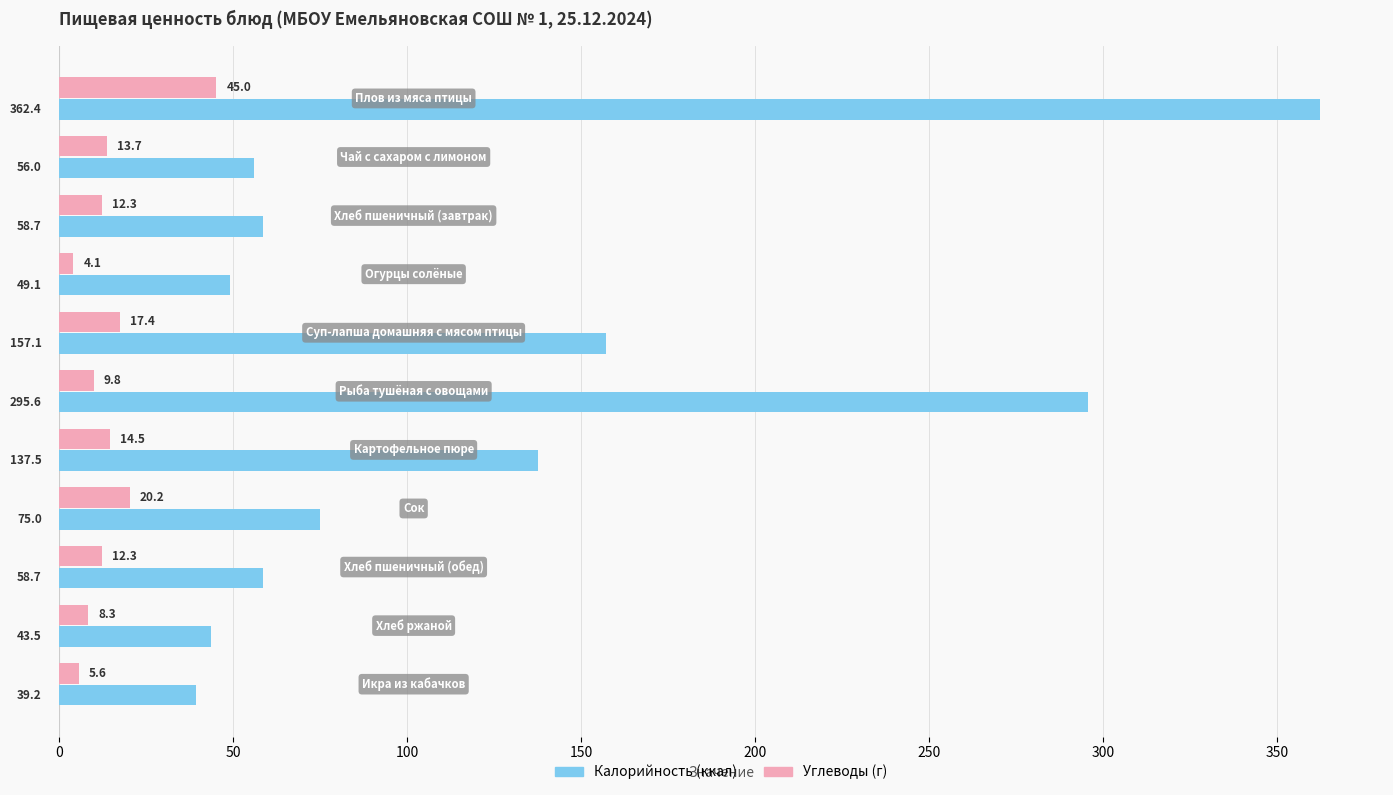

Which series has the widest spread of values?

Калорийность (ккал)